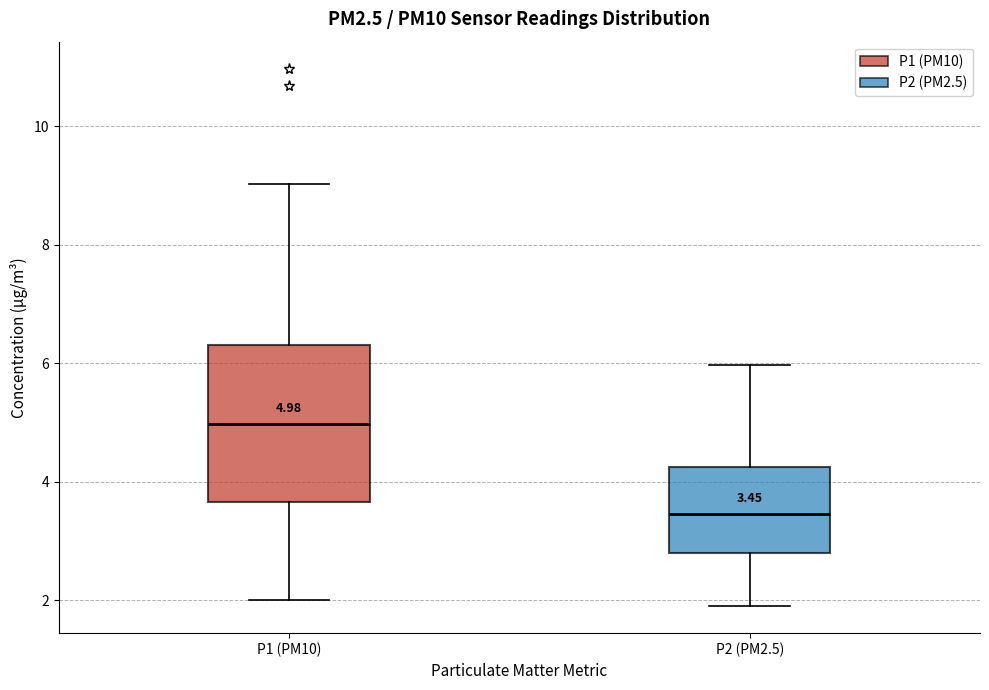

Comparing the boxes themselves (not the whiskers), which one is the tallest?

P1 (PM10)